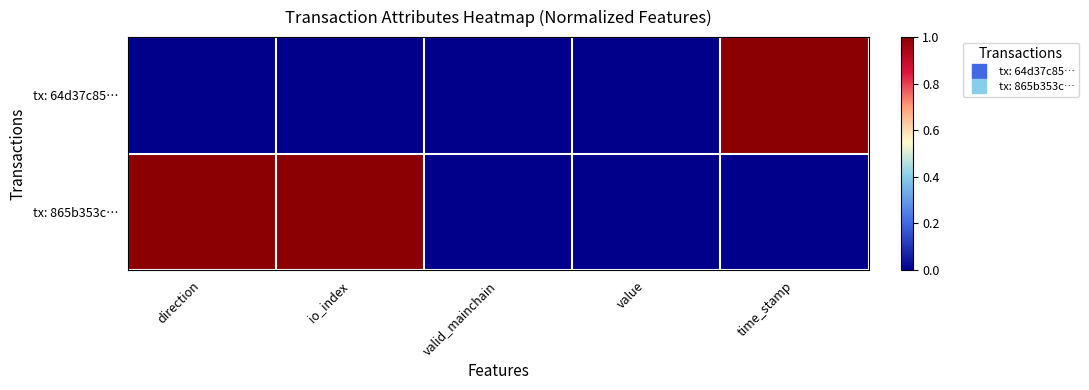

Rank the series at io_index from highest to lowest value.

tx: 865b353c…, tx: 64d37c85…